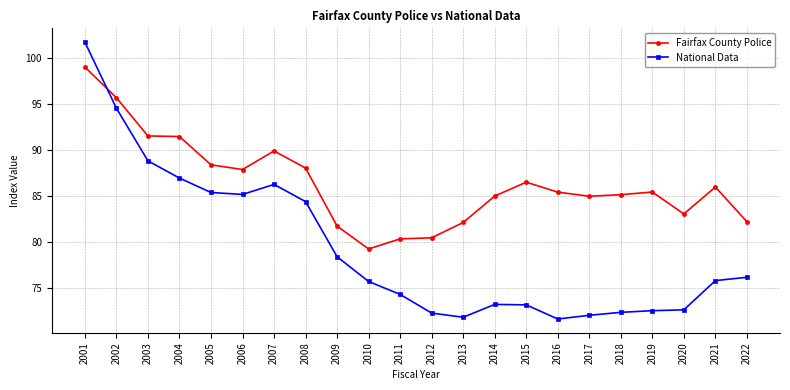

What is the difference between the highest and lowest values at 2006?

2.7